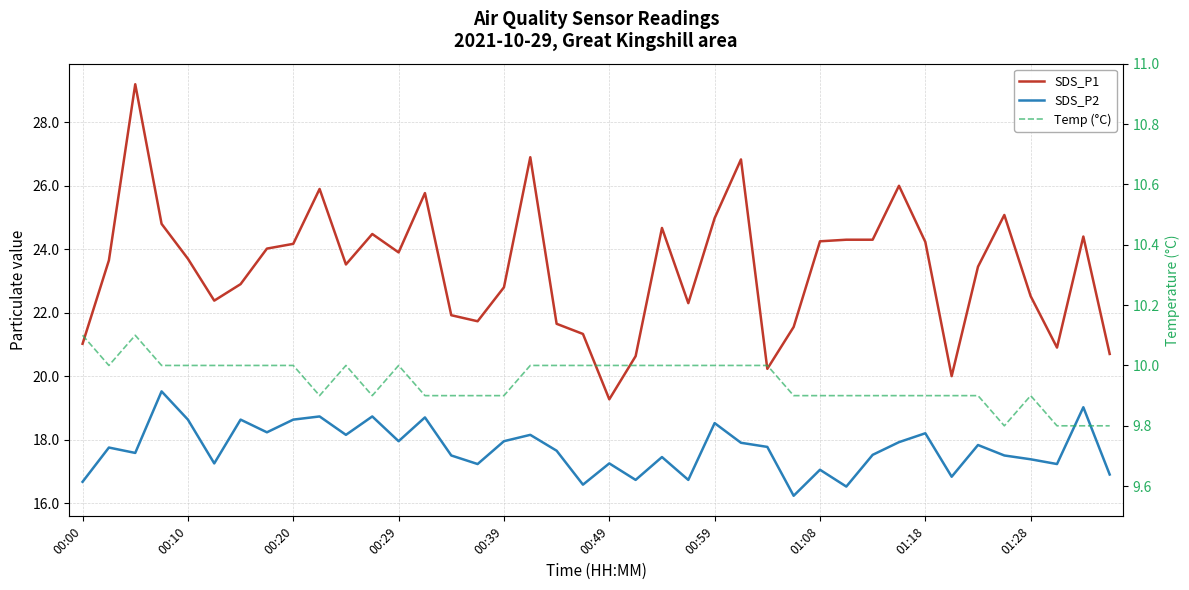

True or false: SDS_P2 and Temp (°C) intersect in this chart.

False